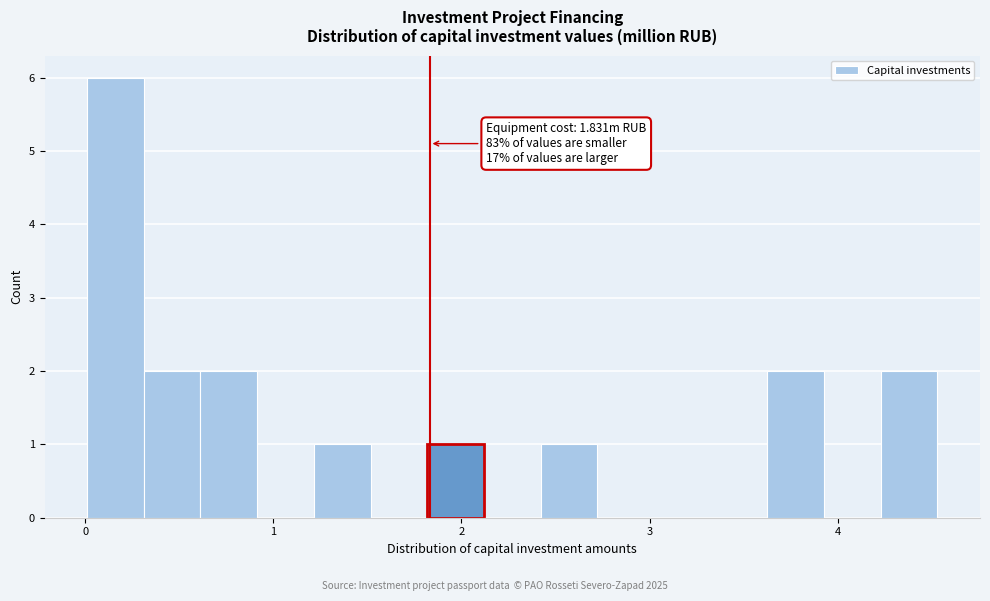

Around what value on the x-axis is the tallest bar? Give the approximate position of its centre, as read against the axis.

0.2